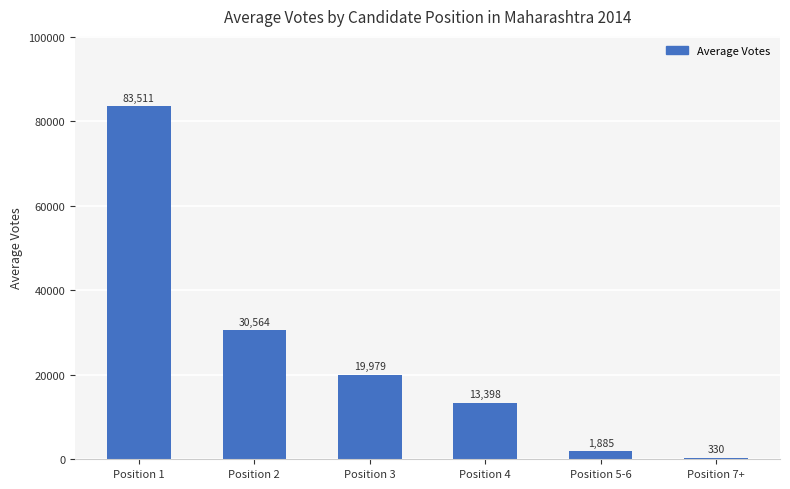

At which label does the data first exceed 19979?

Position 1